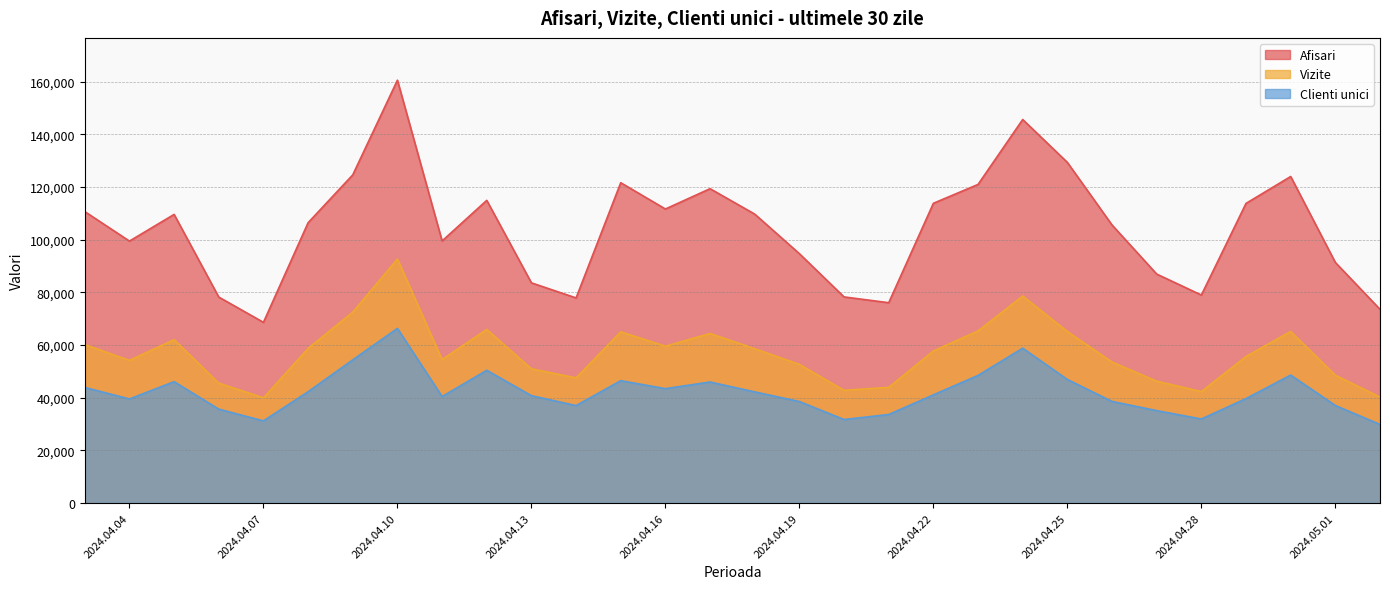

At which category does Vizite reach its first local peak?

2024.4.5